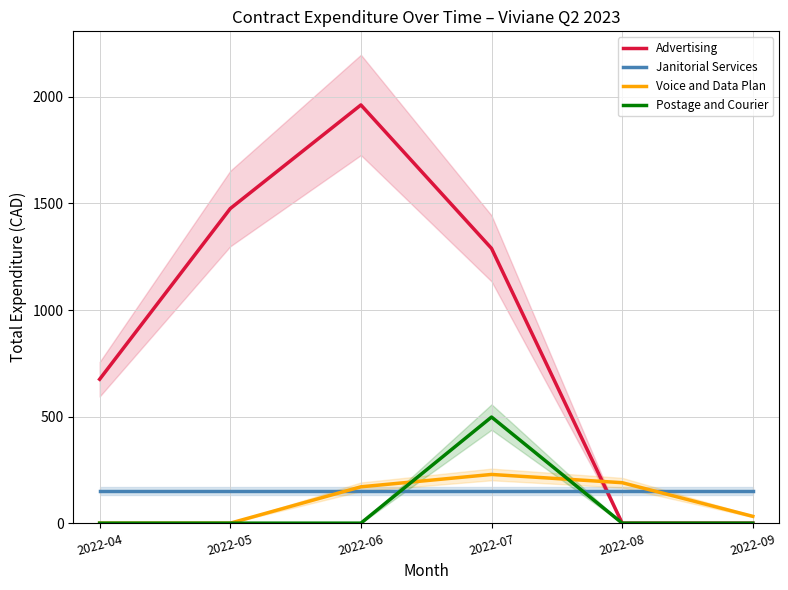

The value of Janitorial Services at 2022-07 is 92.4. True or false?

False